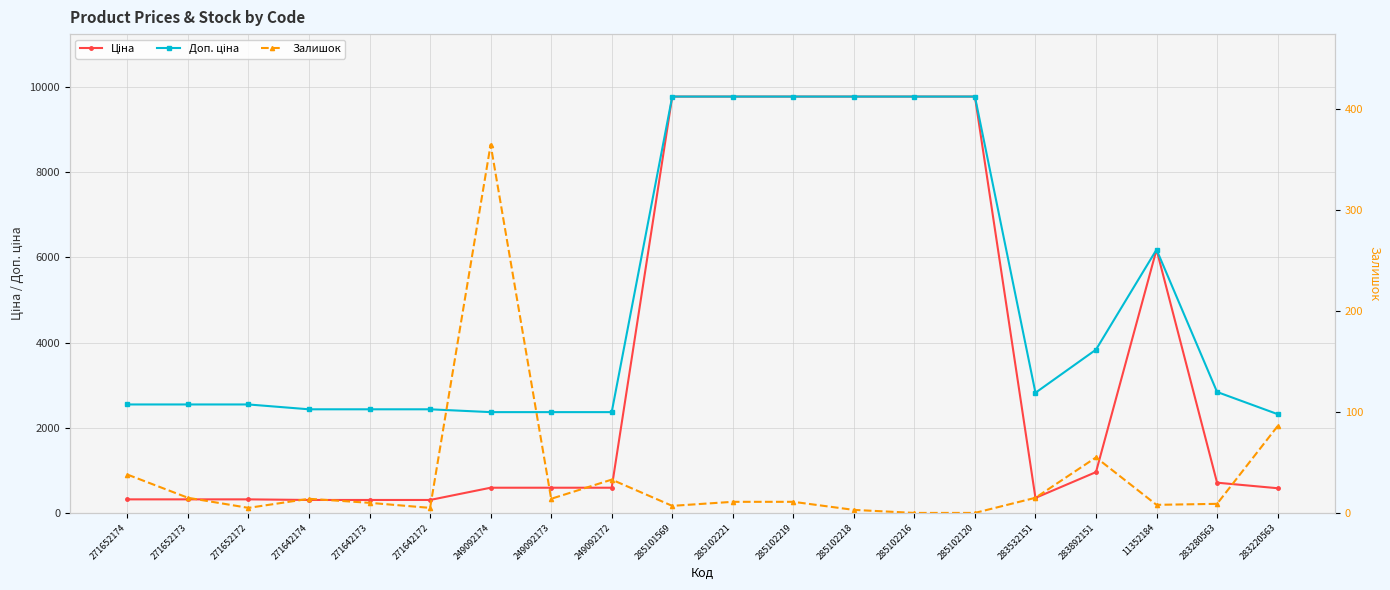

What is the label of the 18th point from the left?

11352184